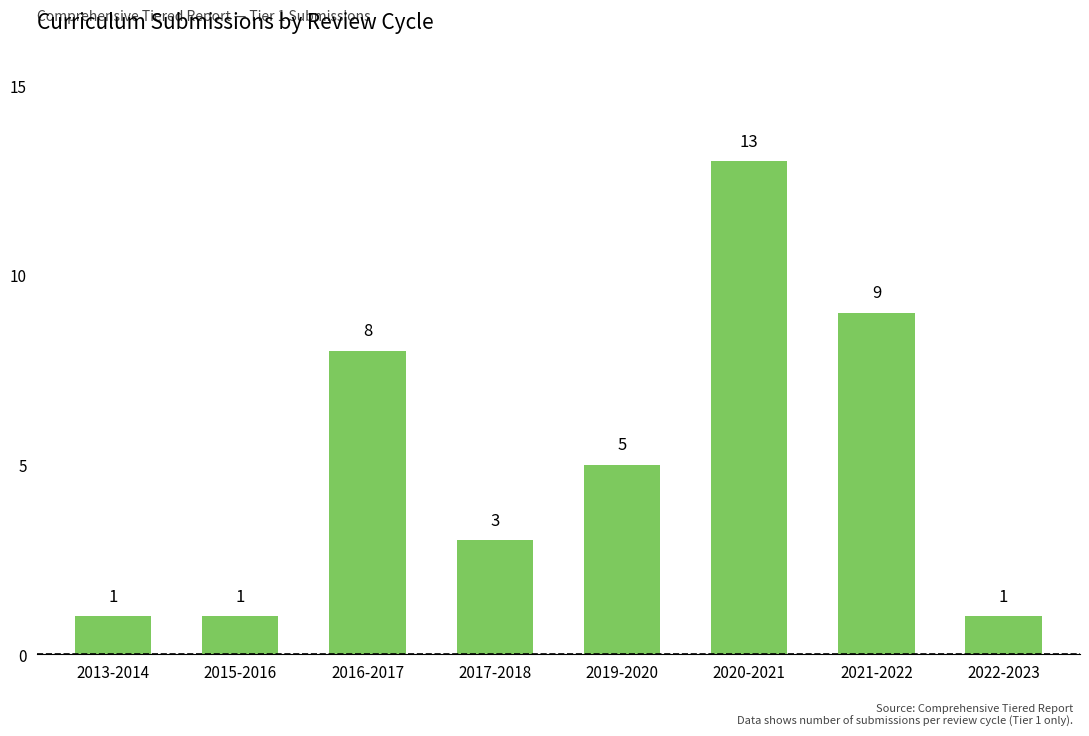

Reading left to right, list all the values displayed in this chart.

1	1	8	3	5	13	9	1